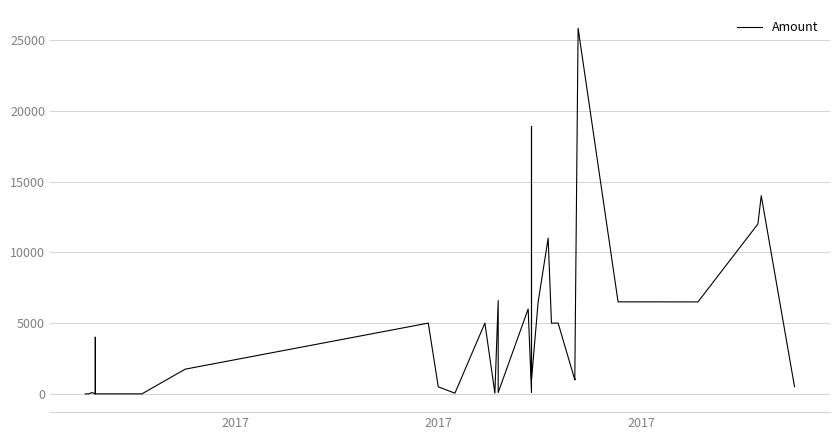

What is the difference between the maximum and minimum values?

25819.9